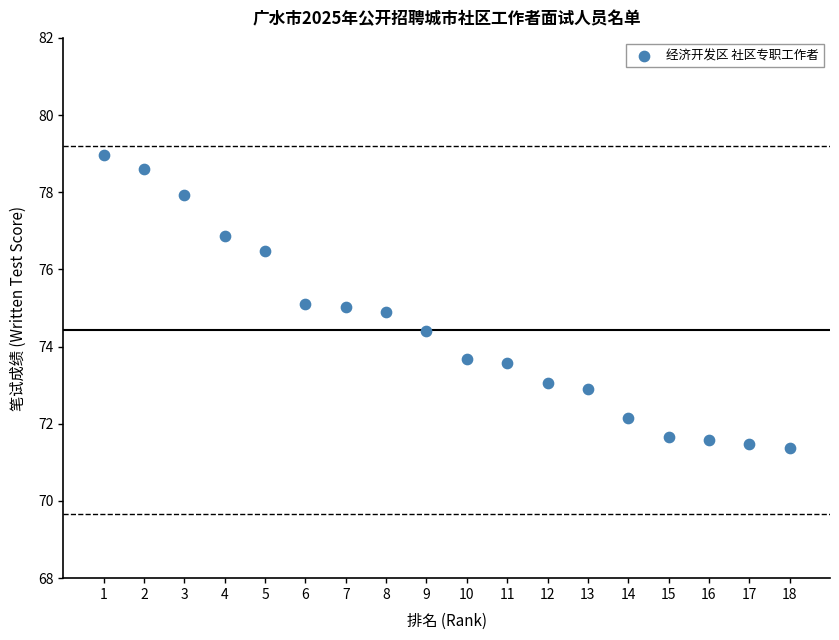

What is the range of X values (max minus min)?

17.0